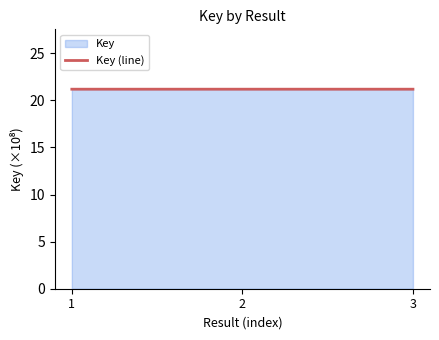

What is the value of the 2nd point from the left?

21.2